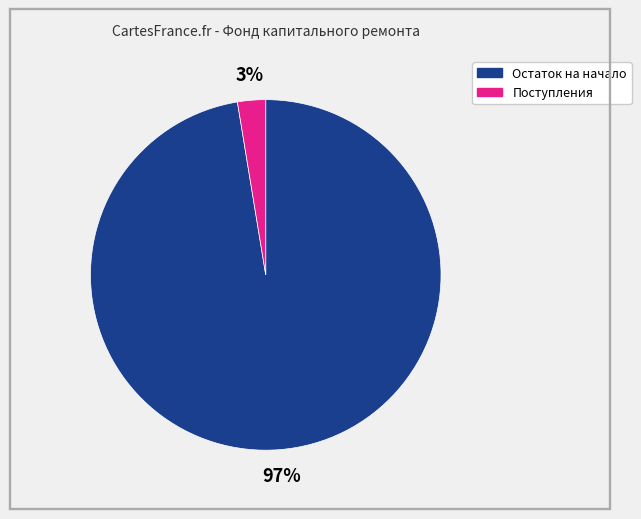

To the nearest percent, what is the average slice percentage?

50%